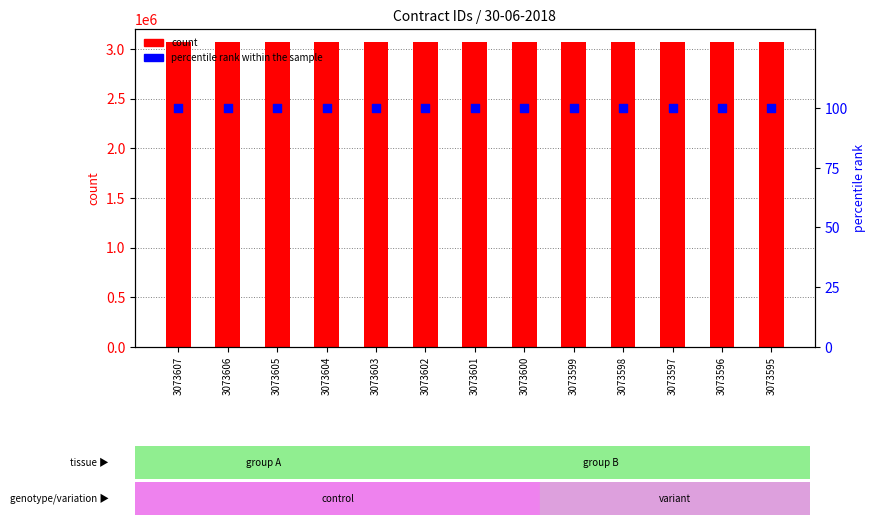

At how many categories does at least one series exceed 2554850?

13